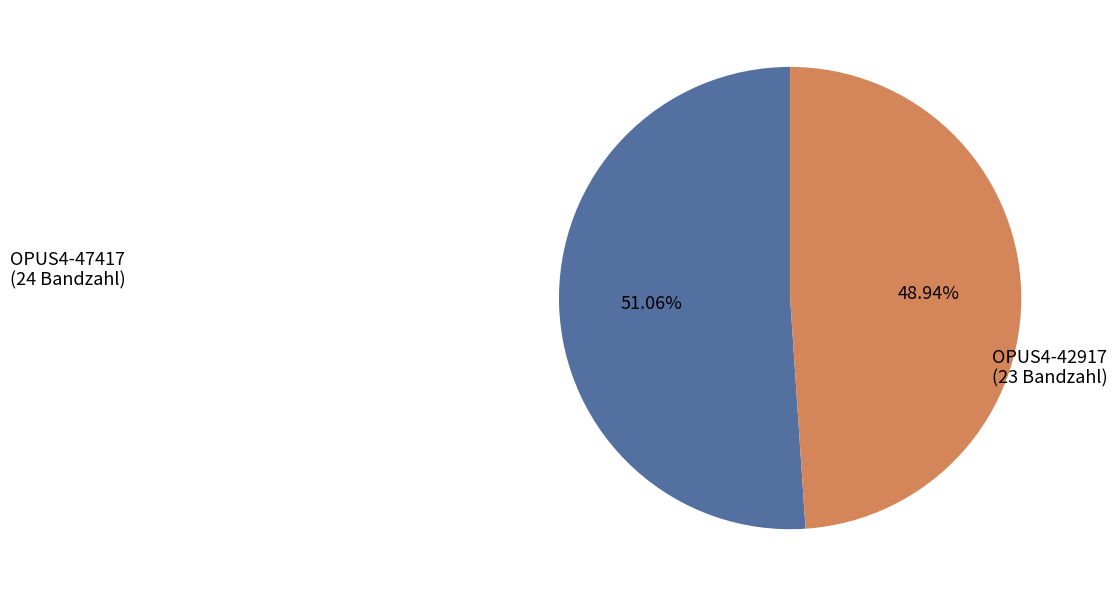

Is there a majority slice in this chart?

Yes